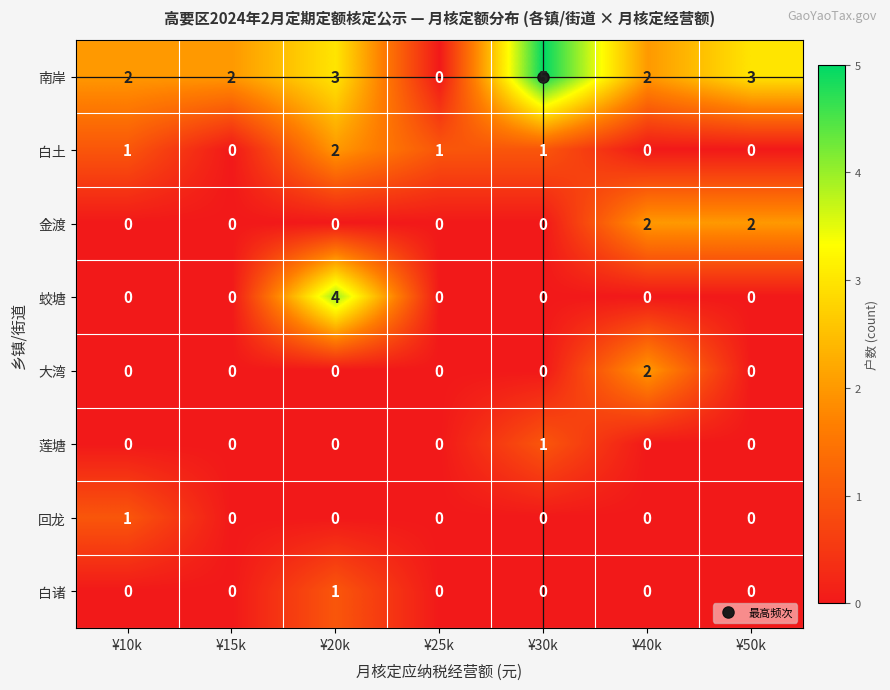

How many 南岸 values are between 2 and 3?

5